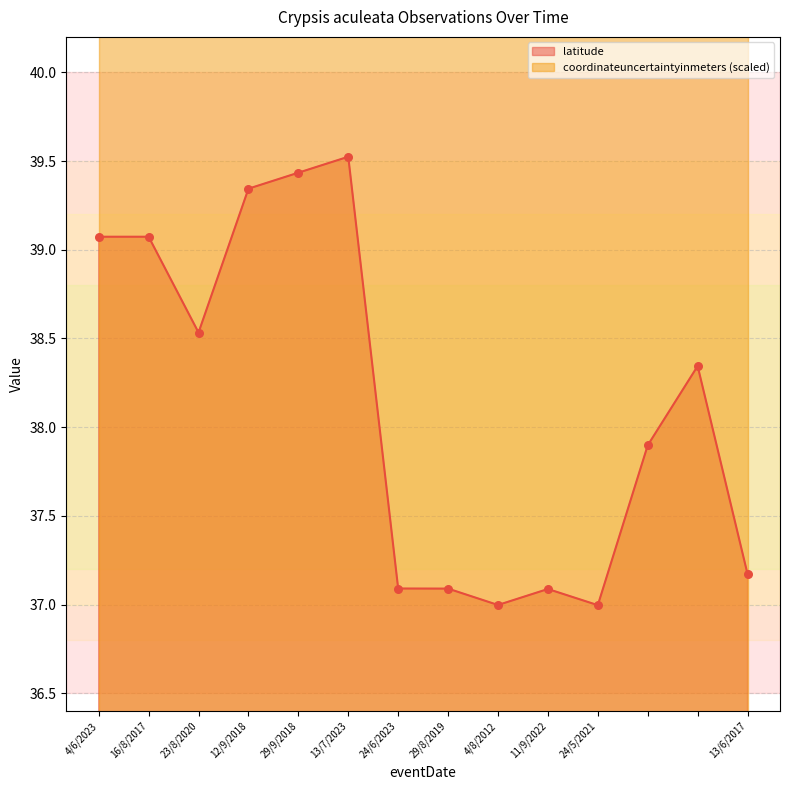

What is the change in value from 23/8/2020 to 13/7/2023?

+1.0